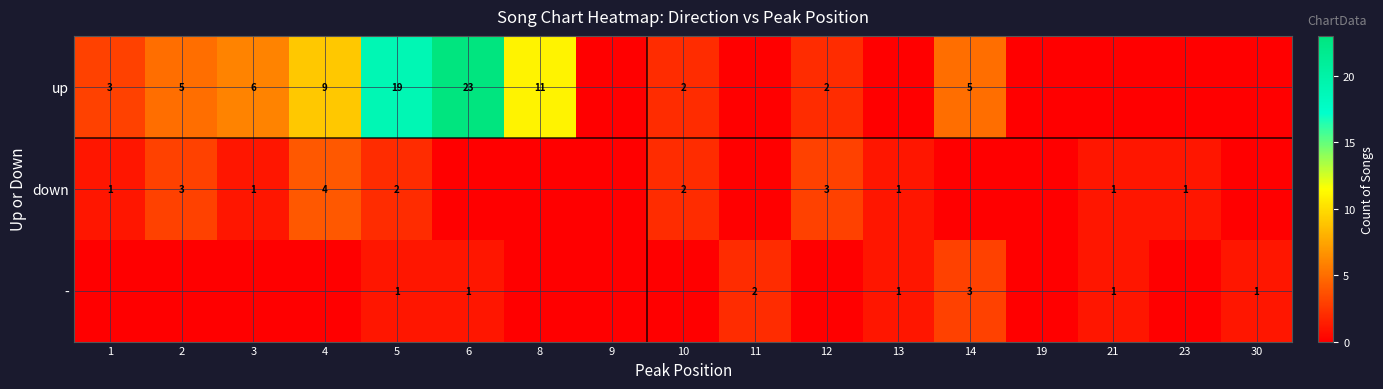

Is it true that up equals 19 at 5?

True